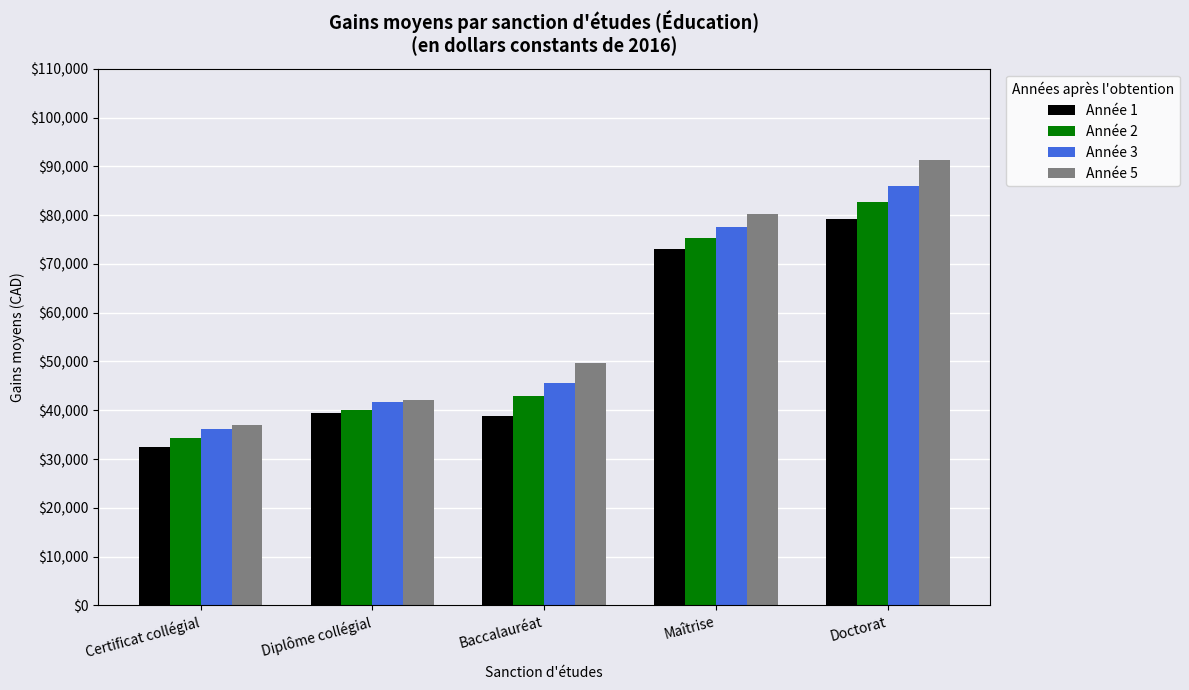

Reading right to left, transcribe all the data shown in this chart.

Année 1: Doctorat=79300	Maîtrise=73100	Baccalauréat=38800	Diplôme collégial=39400	Certificat collégial=32500
Année 2: Doctorat=82600	Maîtrise=75400	Baccalauréat=43000	Diplôme collégial=40000	Certificat collégial=34400
Année 3: Doctorat=86000	Maîtrise=77600	Baccalauréat=45600	Diplôme collégial=41600	Certificat collégial=36100
Année 5: Doctorat=91200	Maîtrise=80300	Baccalauréat=49600	Diplôme collégial=42200	Certificat collégial=36900